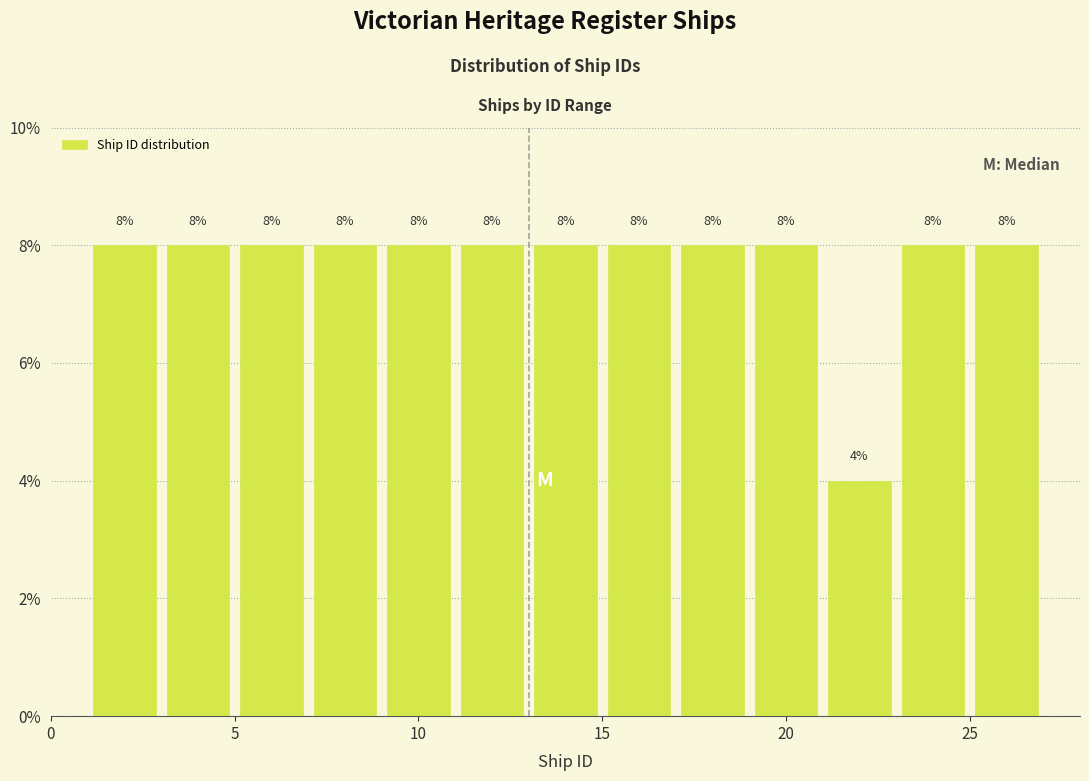

Reading left to right, transcribe this chart: for each bar, give the range it covers on the x-axis and its height.

1 to 3: 8
3 to 5: 8
5 to 7: 8
7 to 9: 8
9 to 11: 8
11 to 13: 8
13 to 15: 8
15 to 17: 8
17 to 19: 8
19 to 21: 8
21 to 23: 4
23 to 25: 8
25 to 27: 8